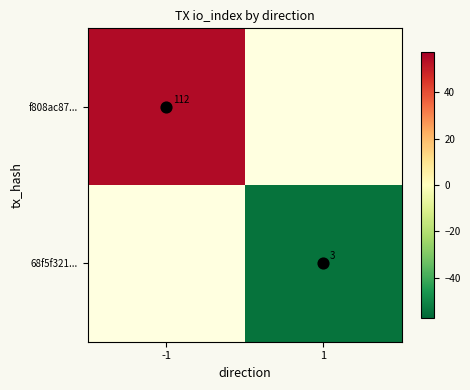

Which series has the largest range (max minus min)?

f808ac87...